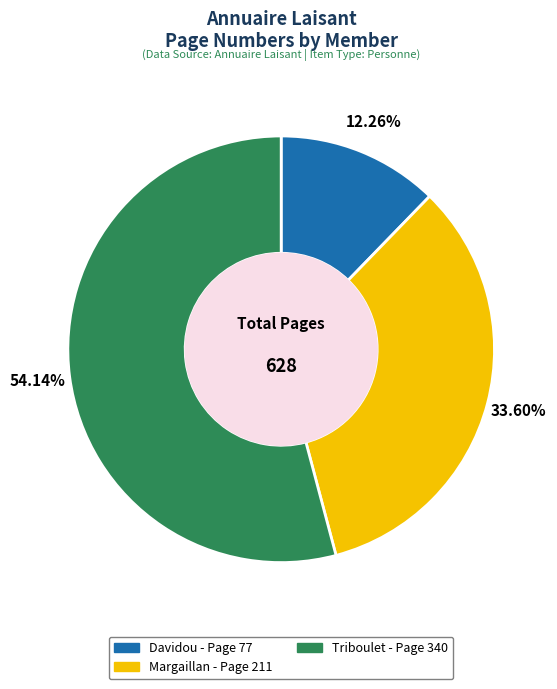

Which has a higher value, Davidou or Margaillan?

Margaillan